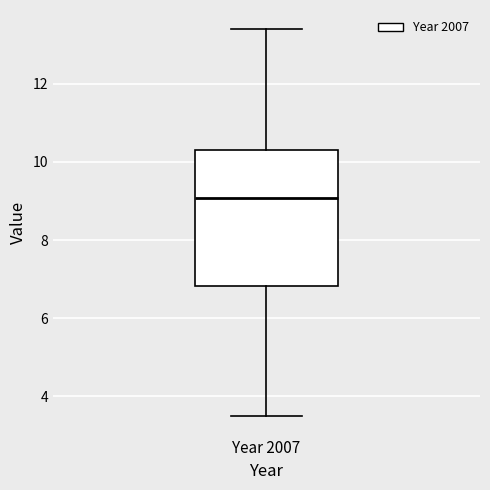

Transcribe this box plot: give where the median line is, the range the box spans, and where the two whiskers end, as read against the y-axis. The values are not printed on the chart, so give them approximately, as read against the axis.

median 9.0, box 6.8 to 10.4, whiskers 3.4 to 13.4